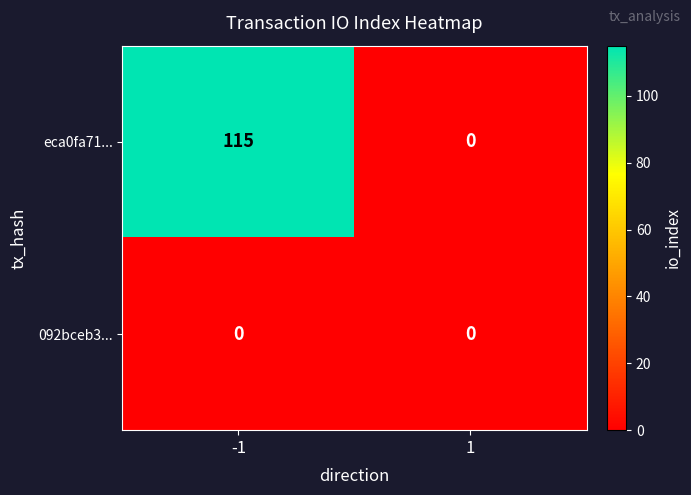

Reading left to right, what are all the values shown in this chart?

eca0fa71...: 115	0
092bceb3...: 0	0